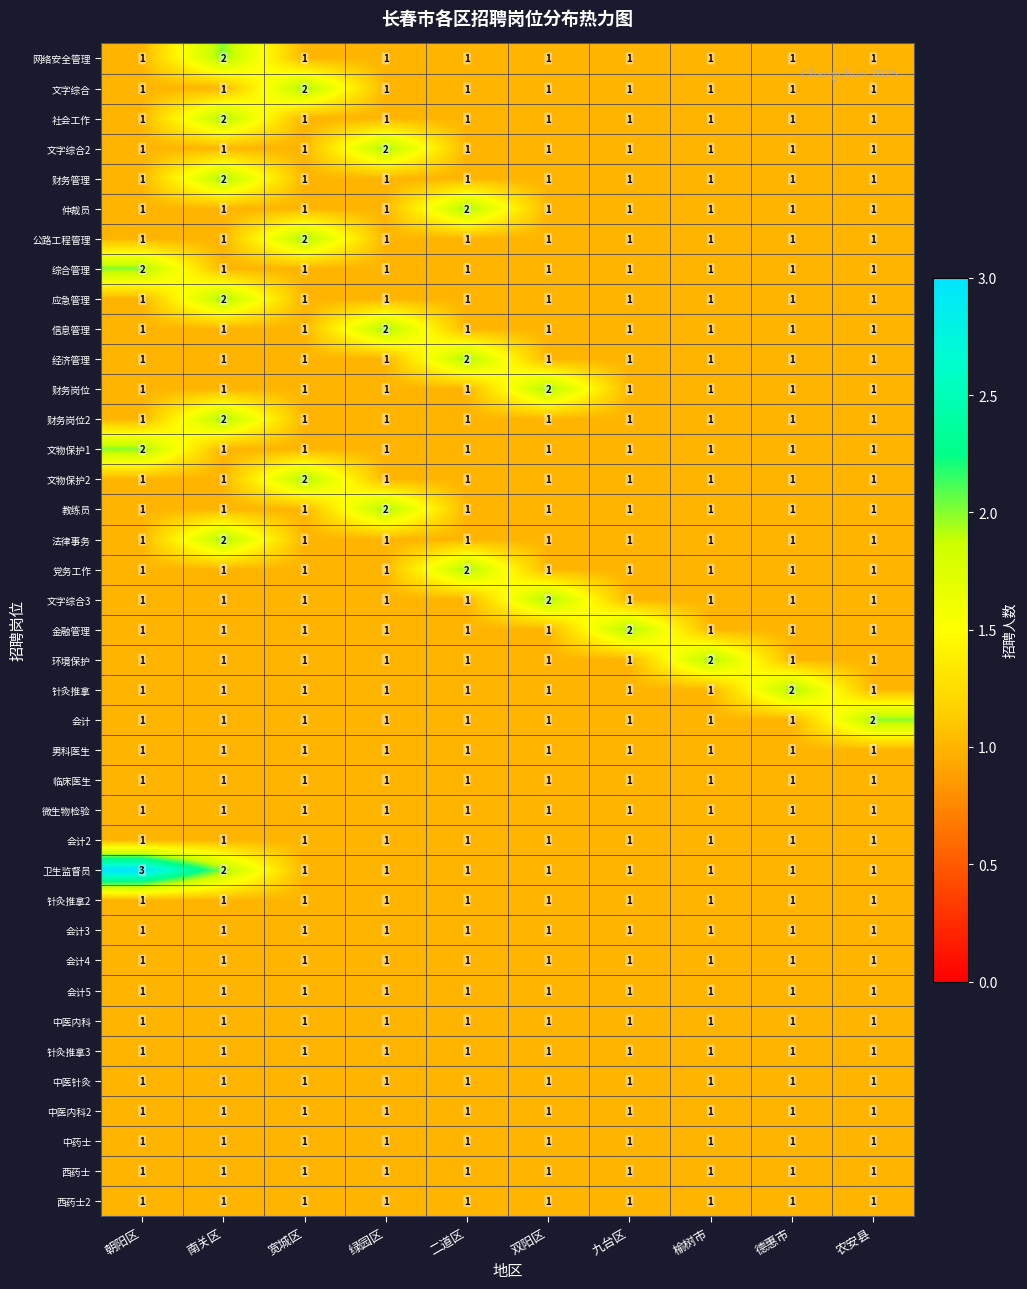

What is the maximum value shown in the chart?

3